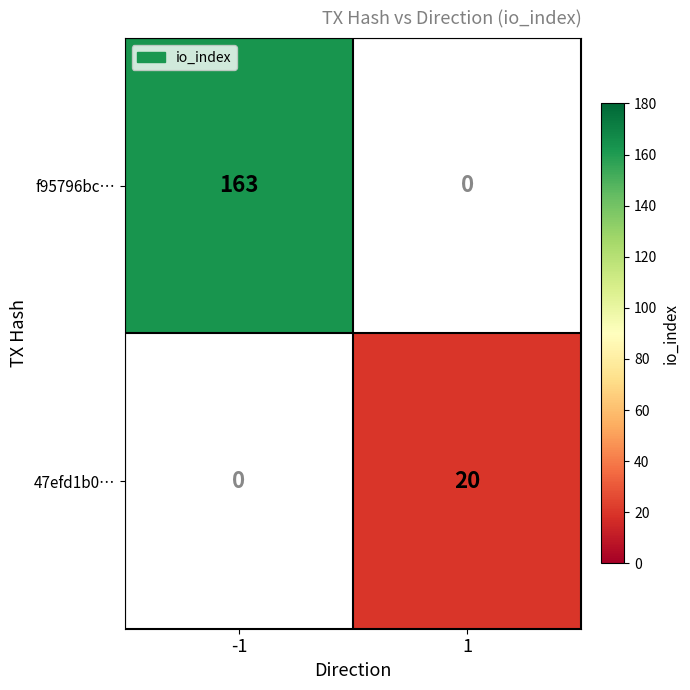

What is the greatest value displayed?

163.0